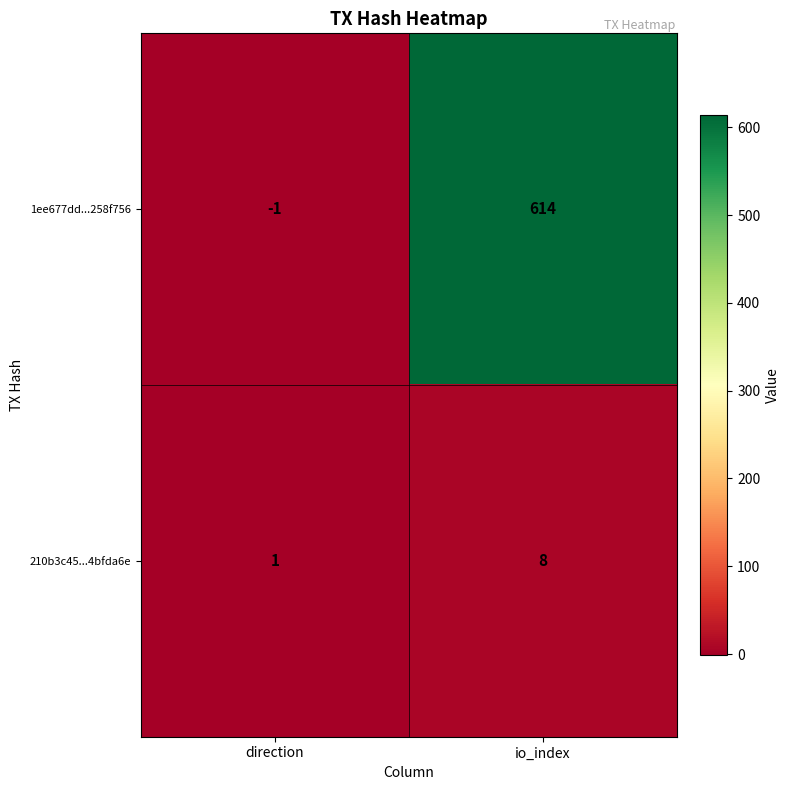

List the series in order of their peak value, lowest first.

210b3c45...4bfda6e, 1ee677dd...258f756